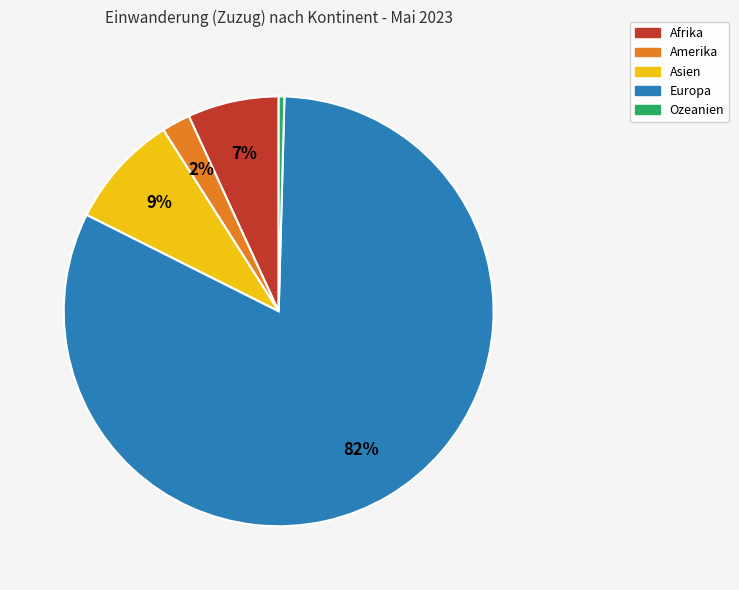

To the nearest percent, what is the difference between the largest and smallest slice percentages?

82%